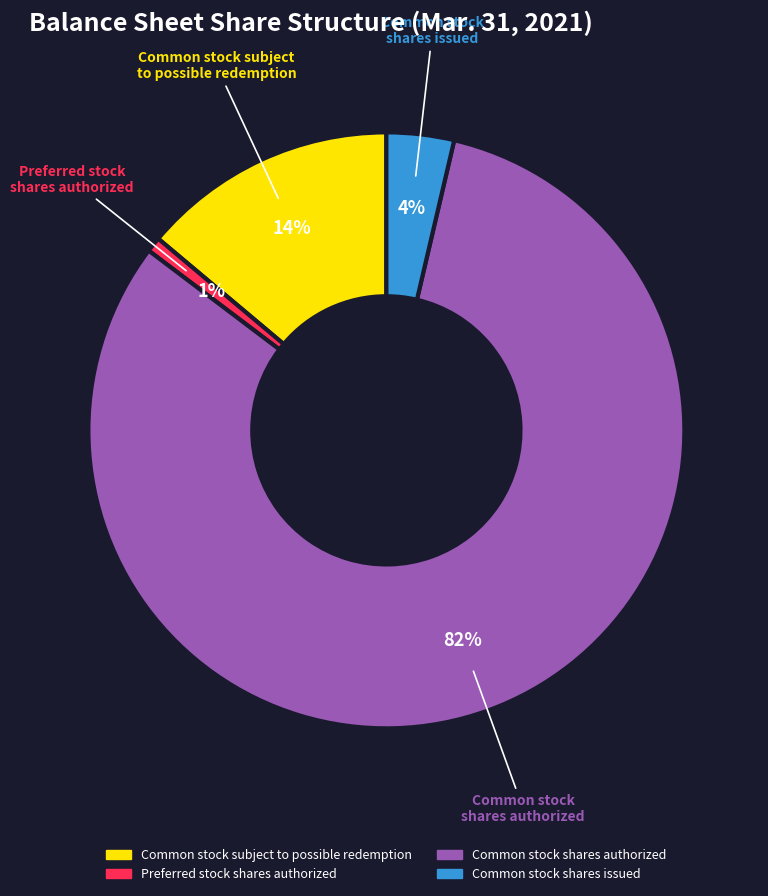

Rank the categories by value from lowest to highest.

Preferred stock shares authorized, Common stock shares issued, Common stock subject to possible redemption, Common stock shares authorized